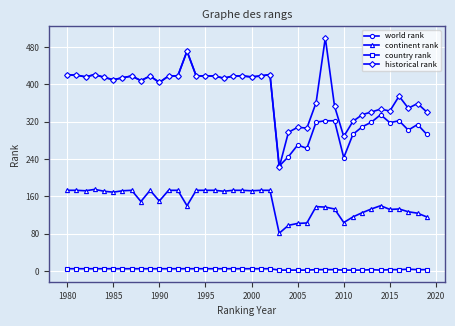

Rank the series by their maximum value, from highest to lowest.

historical rank, world rank, continent rank, country rank